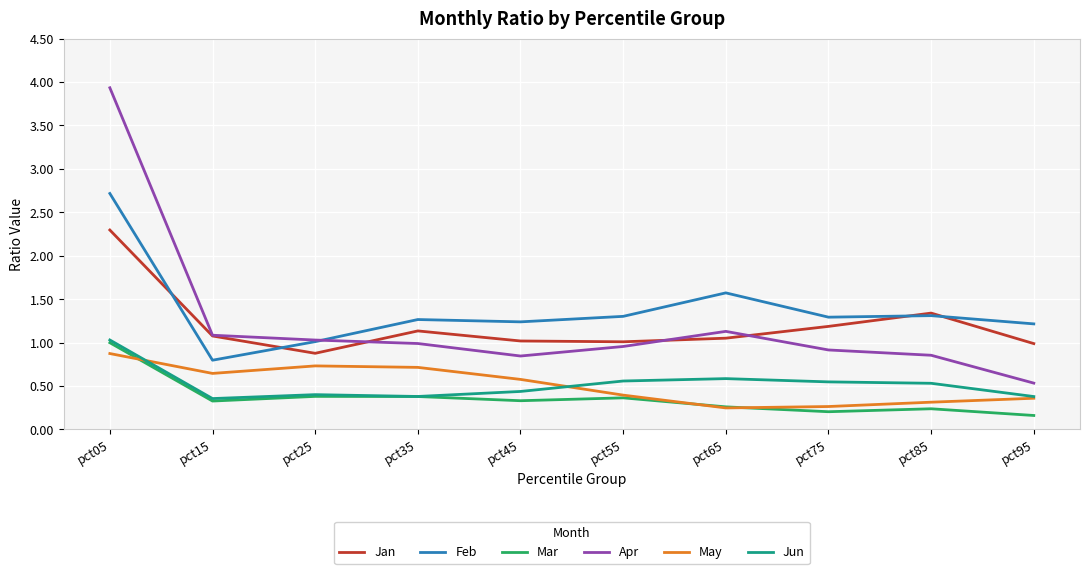

What are all the series names shown in the legend?

Jan, Feb, Mar, Apr, May, Jun